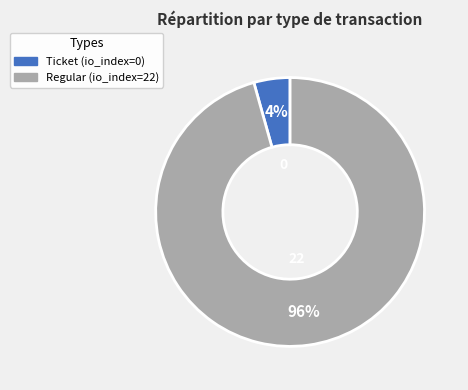

Which slice is the smallest?

Ticket (io_index=0)